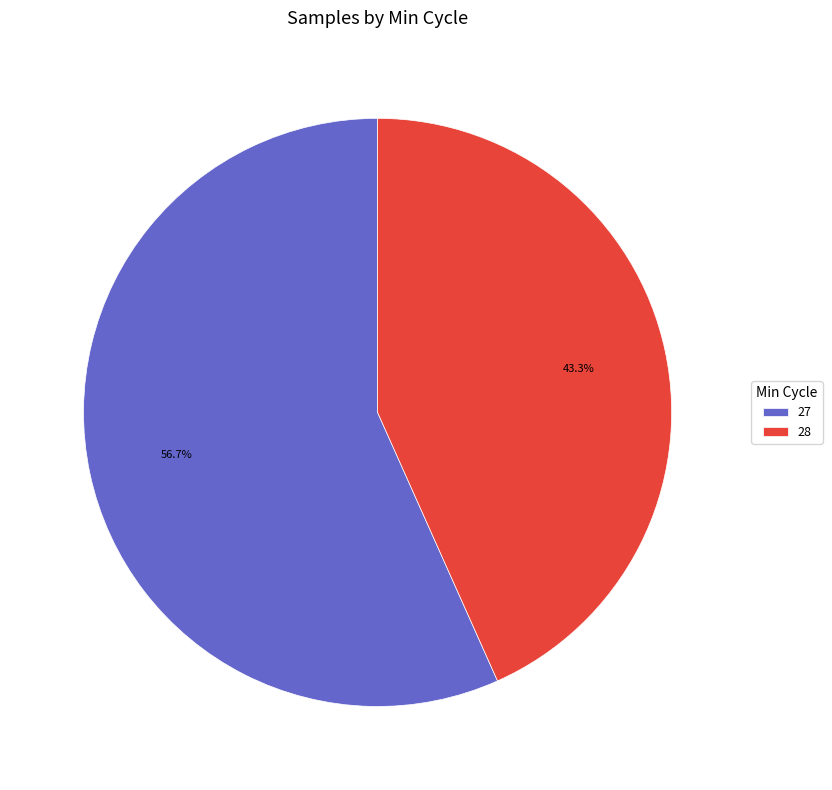

True or false: 28 accounts for 1% of the total.

False